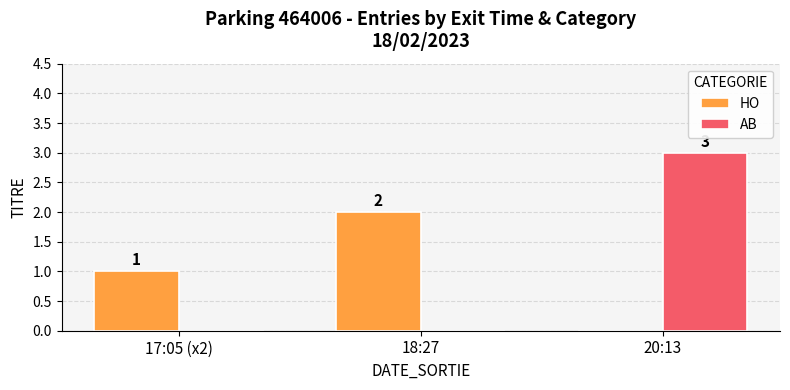

Are the bars horizontal?

No